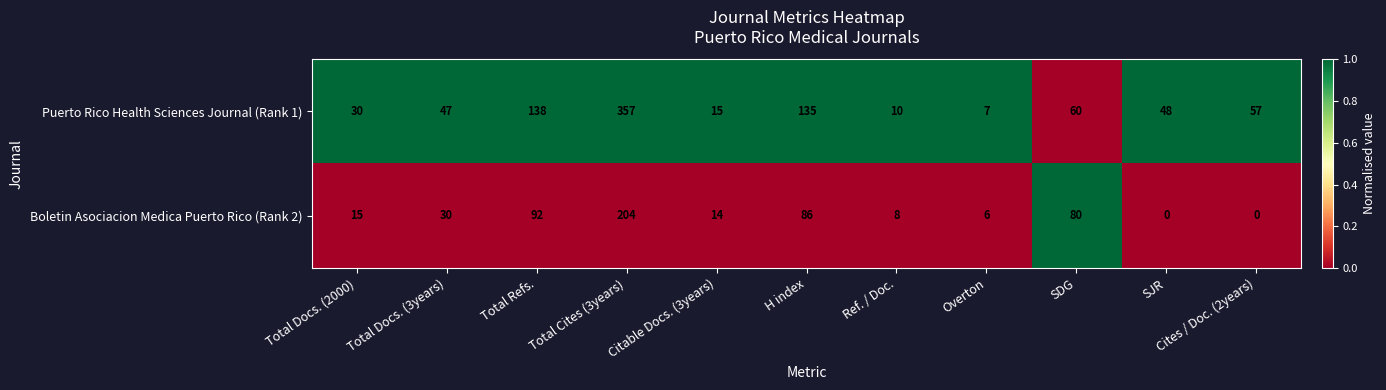

The value of Boletin Asociacion Medica Puerto Rico (Rank 2) at Total Docs. (2000) is 15. True or false?

True